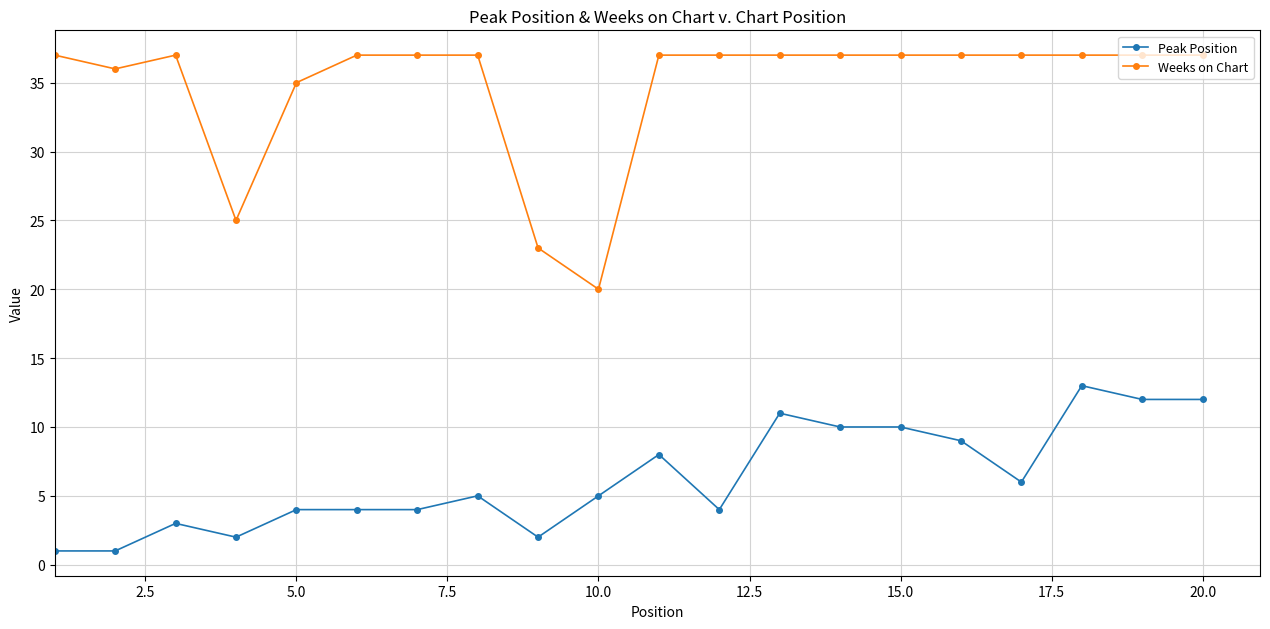

At how many categories does at least one series exceed 28?

17